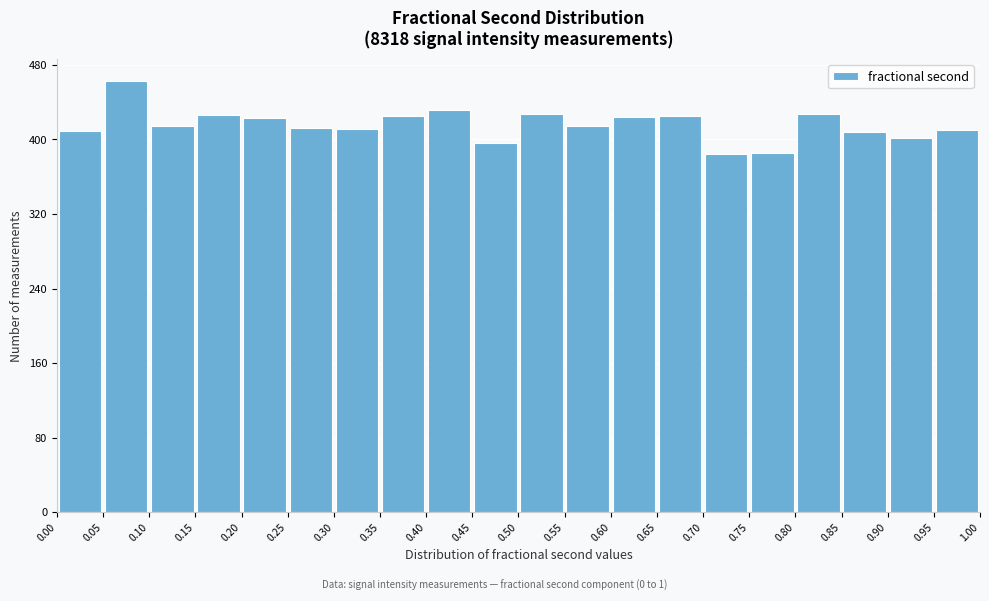

Reading left to right, transcribe this chart: for each bar, give the range it covers on the x-axis and its height. The values are not printed on the chart, so give them approximately, as read against the axis.

0.00 to 0.05: 410
0.05 to 0.10: 460
0.10 to 0.15: 410
0.15 to 0.20: 430
0.20 to 0.25: 420
0.25 to 0.30: 410
0.30 to 0.35: 410
0.35 to 0.40: 430
0.40 to 0.45: 430
0.45 to 0.50: 400
0.50 to 0.55: 430
0.55 to 0.60: 410
0.60 to 0.65: 420
0.65 to 0.70: 430
0.70 to 0.75: 380
0.75 to 0.80: 390
0.80 to 0.85: 430
0.85 to 0.90: 410
0.90 to 0.95: 400
0.95 to 1.00: 410